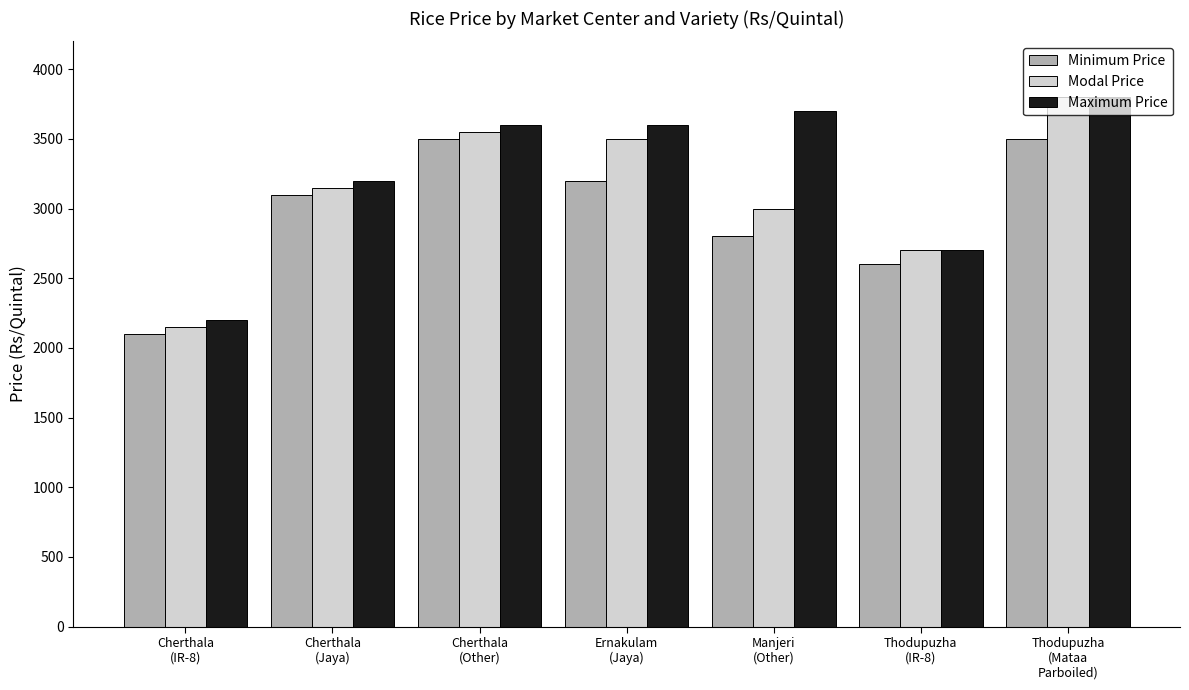

Is it true that Maximum Price equals 5381 at Cherthala
(Jaya)?

False